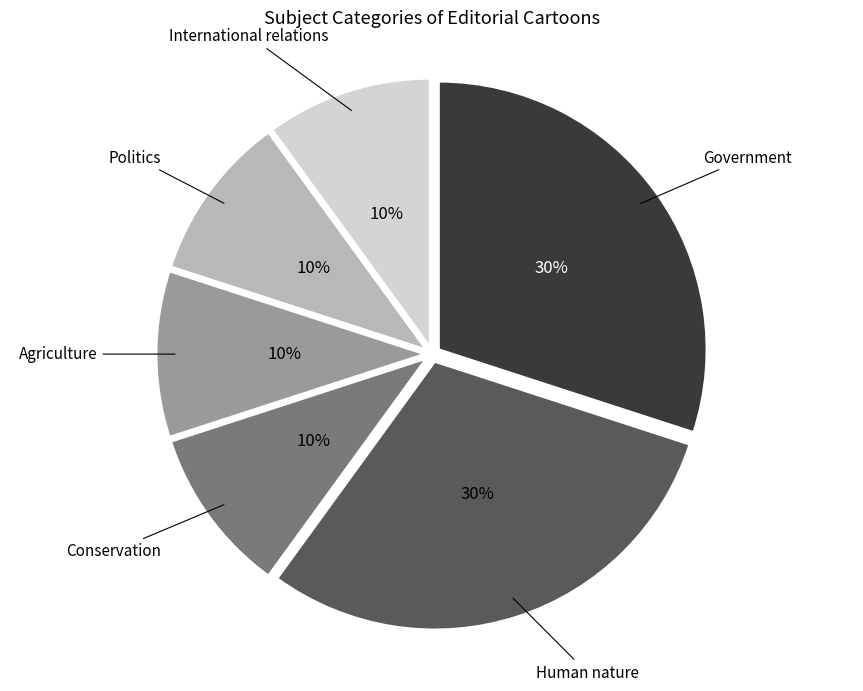

Is there any slice that represents more than half of the pie?

No